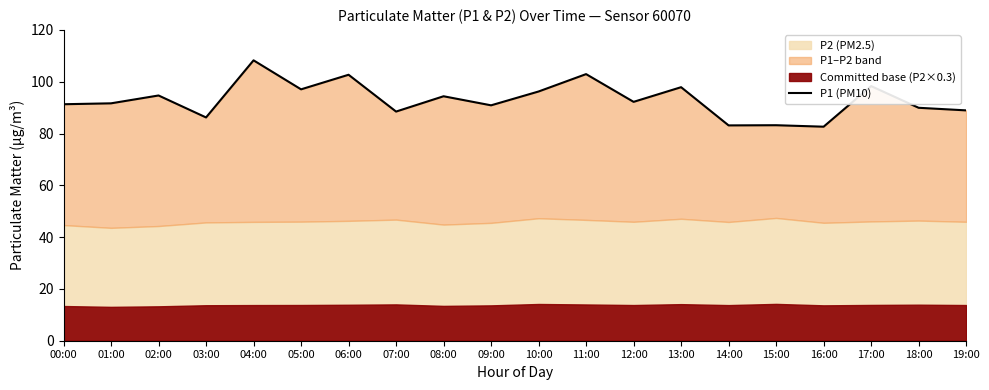

Where is the first local maximum?

02:00